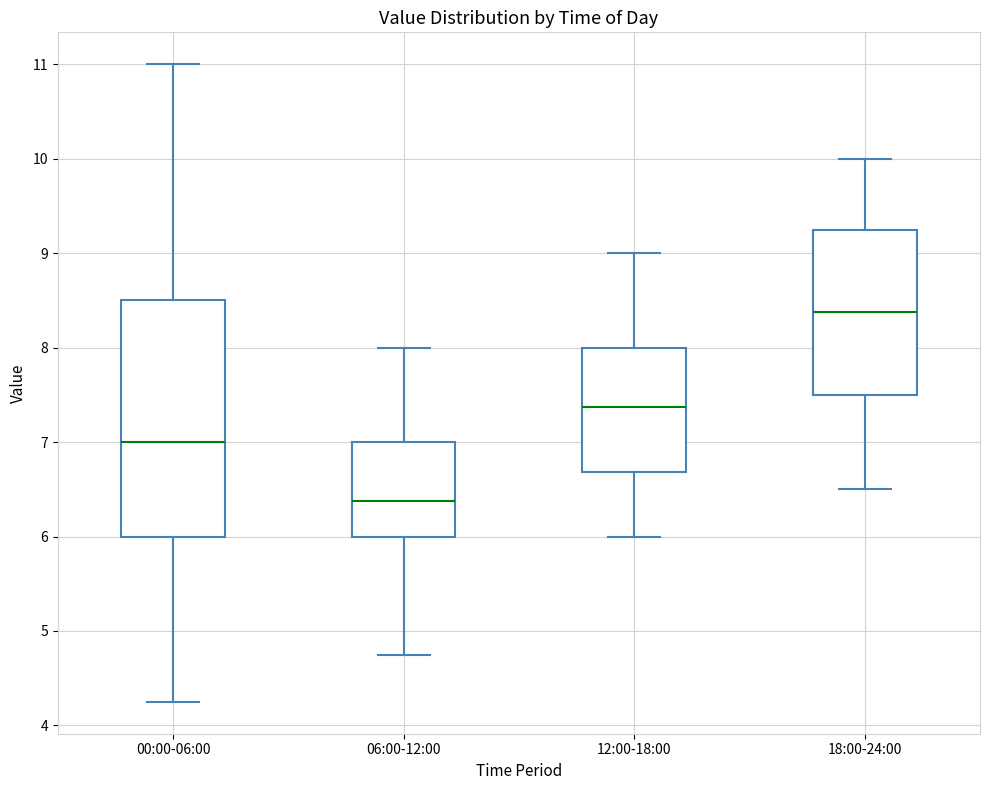

Reading left to right, read every box against the y-axis: the position of its median line, the range the box covers, and the ends of its whiskers. The values are not printed on the chart, so give them approximately, as read against the axis.

00:00-06:00: median 7.0, box 6.0 to 8.5, whiskers 4.3 to 11.0
06:00-12:00: median 6.4, box 6.0 to 7.0, whiskers 4.8 to 8.0
12:00-18:00: median 7.4, box 6.7 to 8.0, whiskers 6.0 to 9.0
18:00-24:00: median 8.4, box 7.5 to 9.3, whiskers 6.5 to 10.0